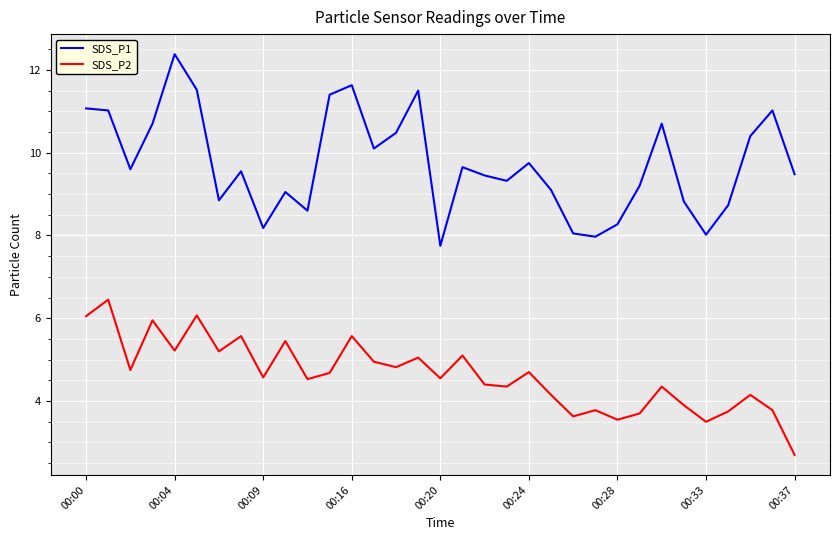

True or false: SDS_P1 and SDS_P2 cross at least once.

False